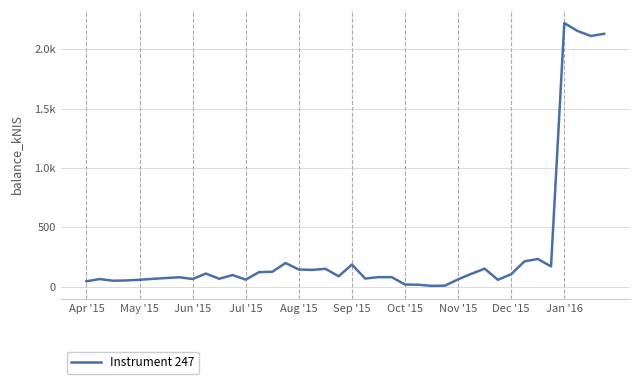

Is this an area chart (filled region under the line)?

No